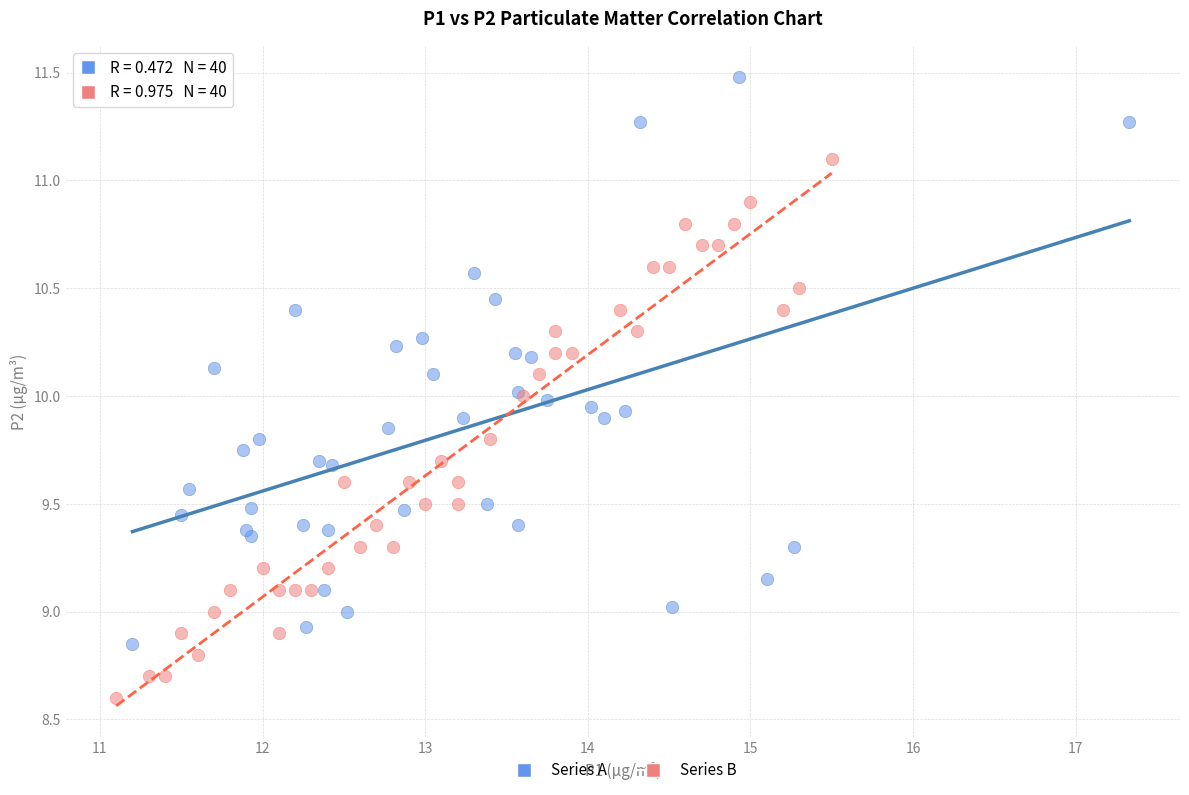

What are all the series names shown in the legend?

Series A, Series B